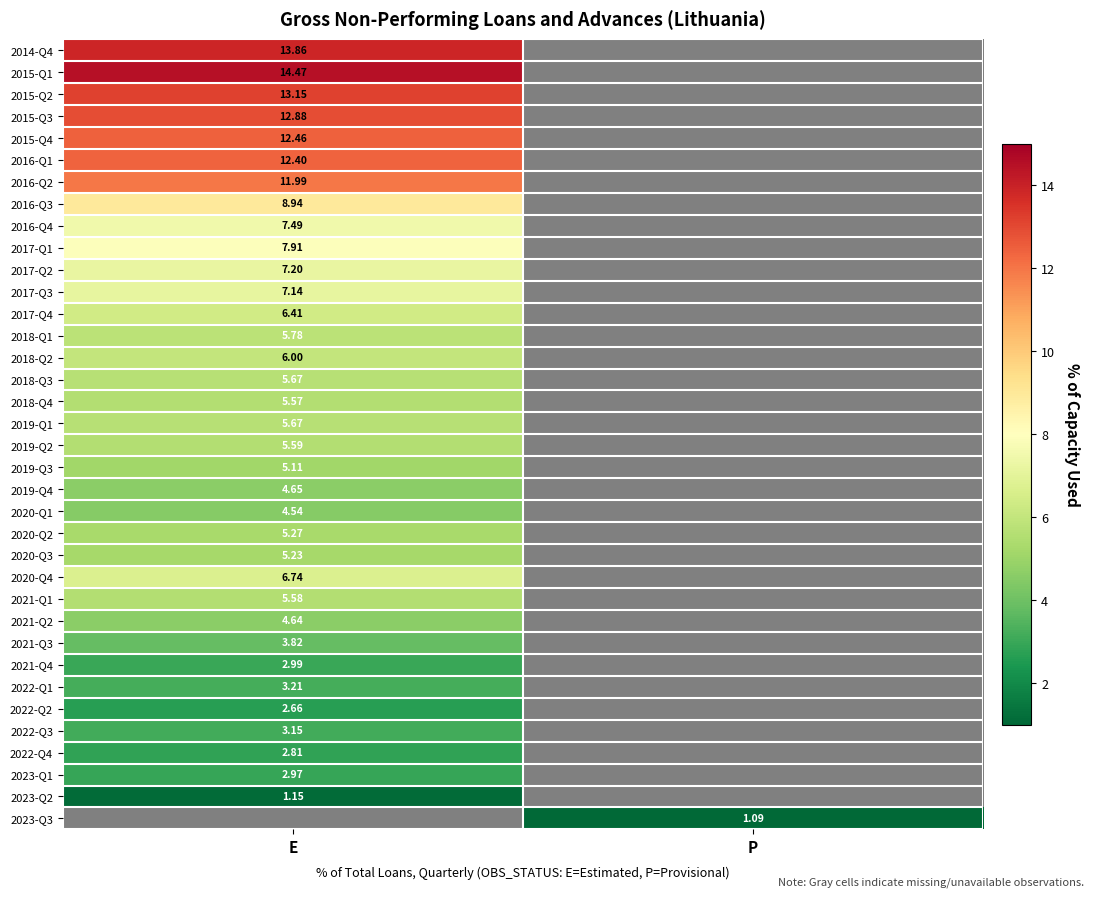

Is it true that 2022-Q1 equals 5.3 at E?

False